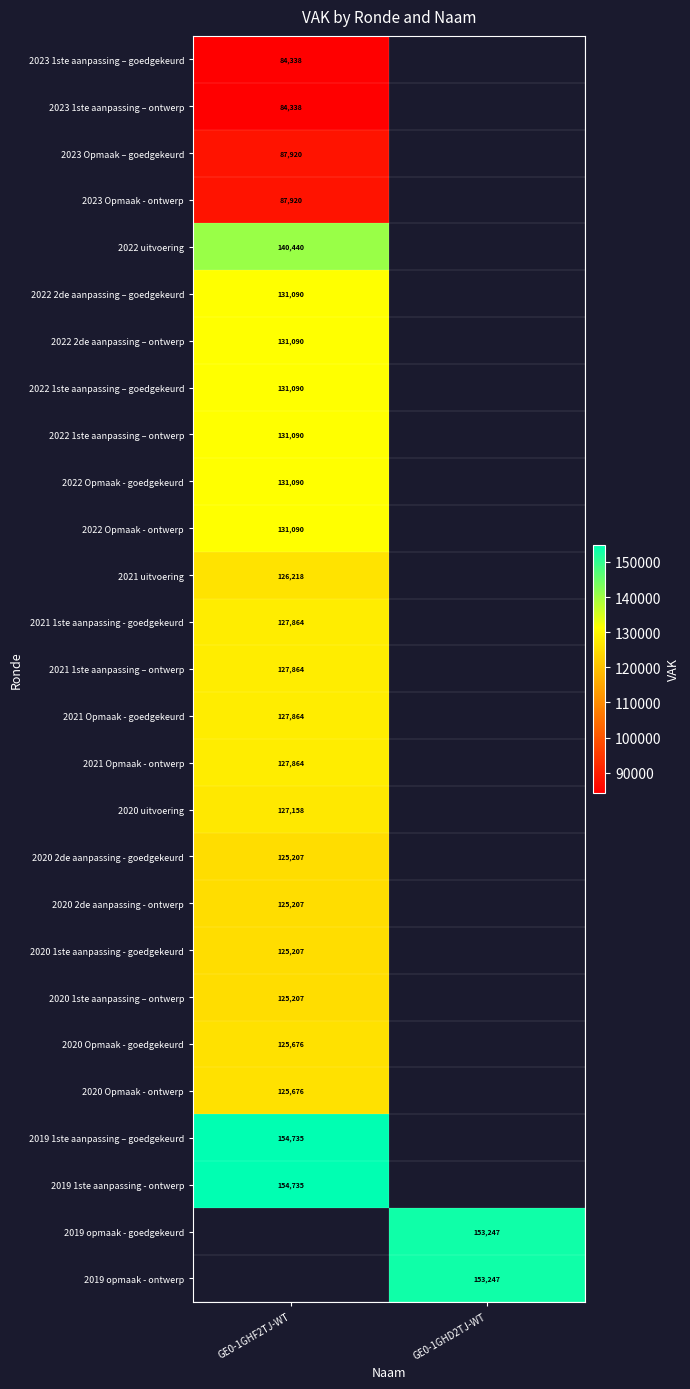

The 2021 1ste aanpassing - goedgekeurd series shows 32223.9 at GE0-1GHF2TJ-WT. True or false?

False